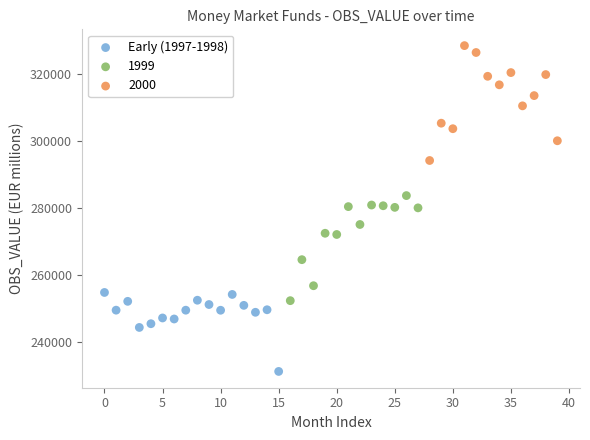

Which series contains the highest Y value?

2000